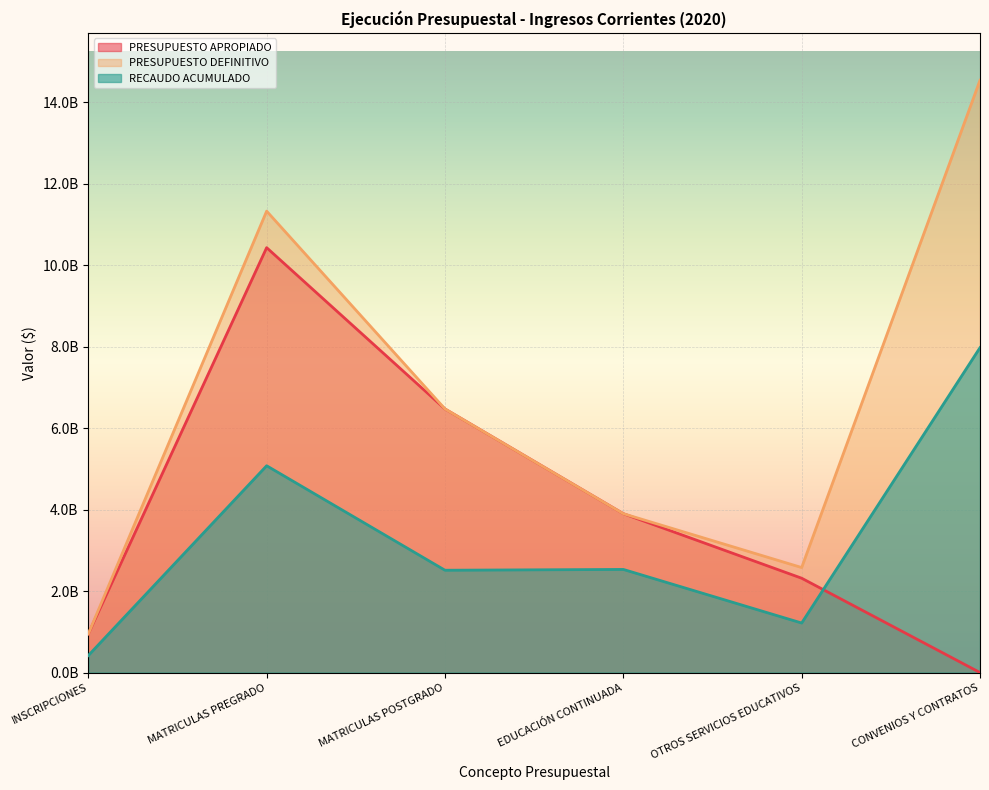

How many interior local peaks does the PRESUPUESTO APROPIADO series have?

1